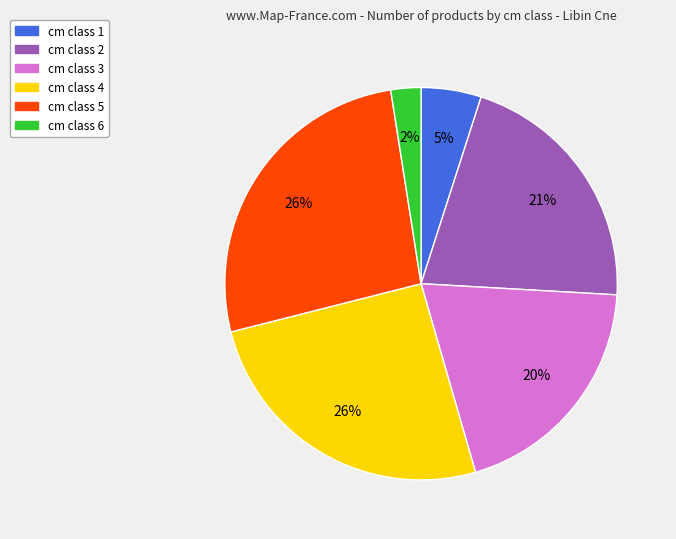

How many slices are in this pie chart?

6